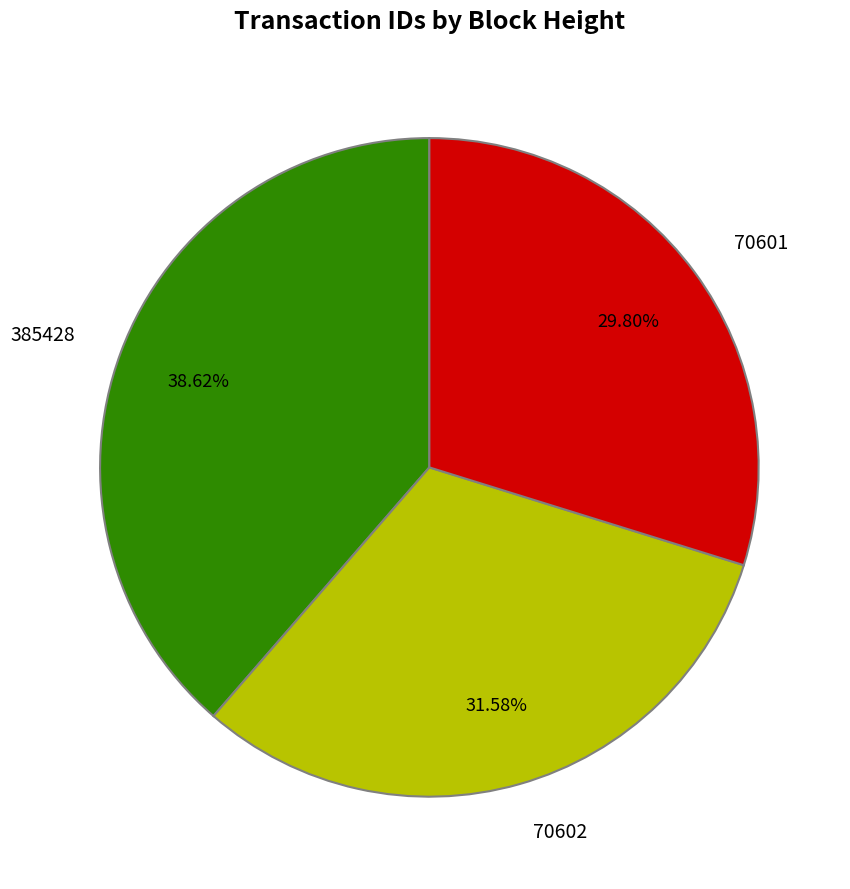

Is there any slice that represents more than half of the pie?

No